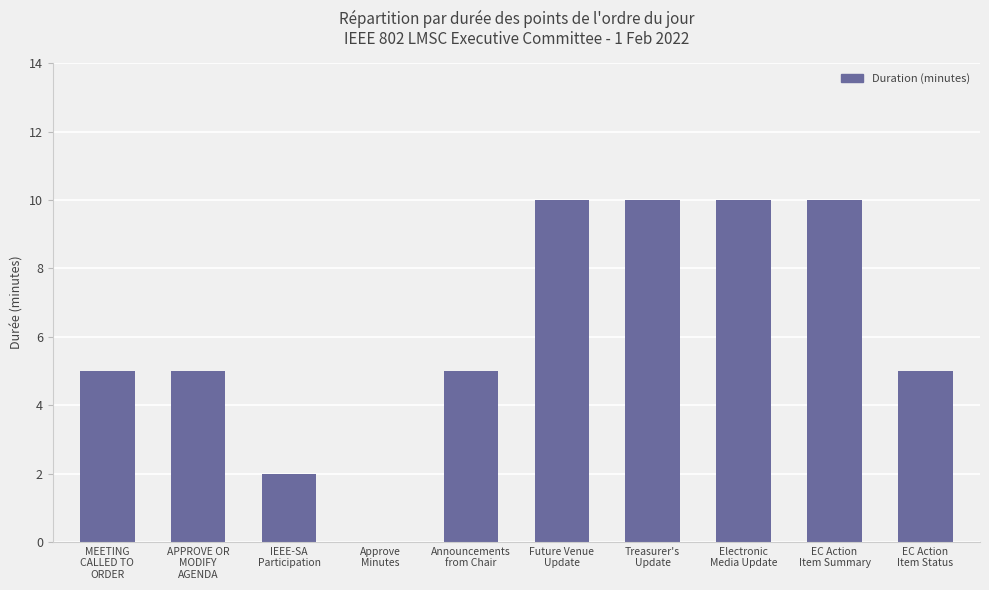

What is the maximum value shown in the chart?

10